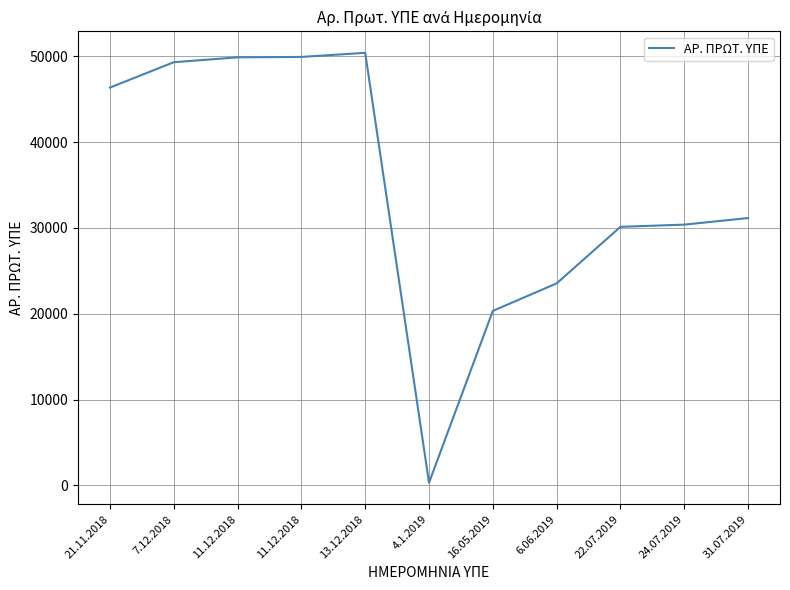

What is the smallest value displayed?

313